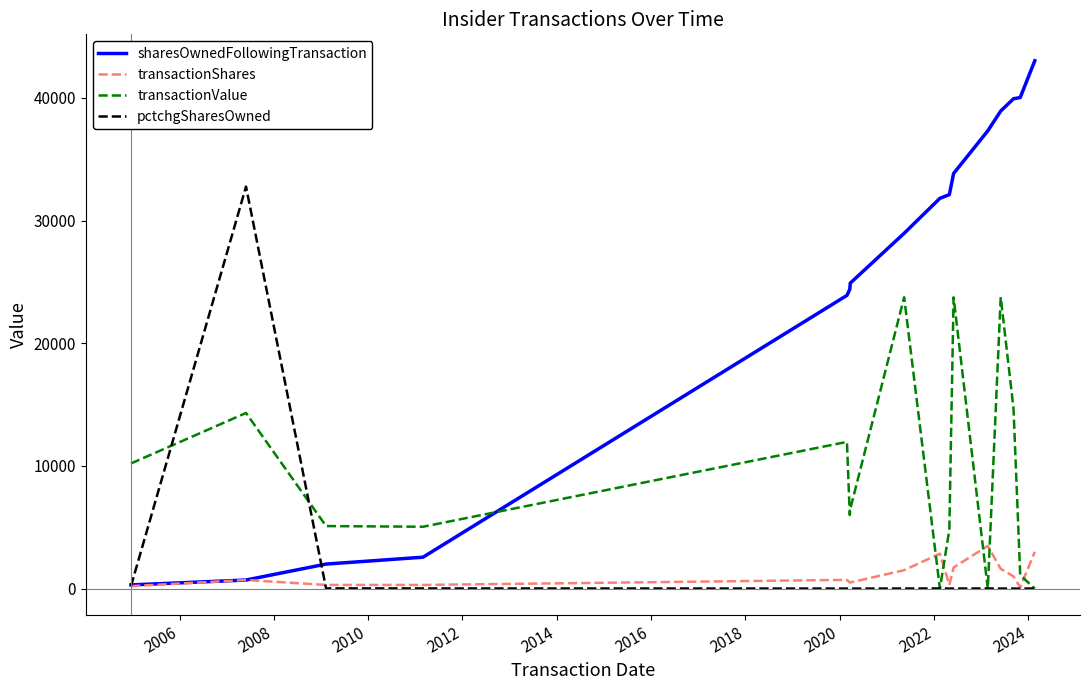

In transactionValue, how many points are lower than both neighbors (excluding endpoints)?

4